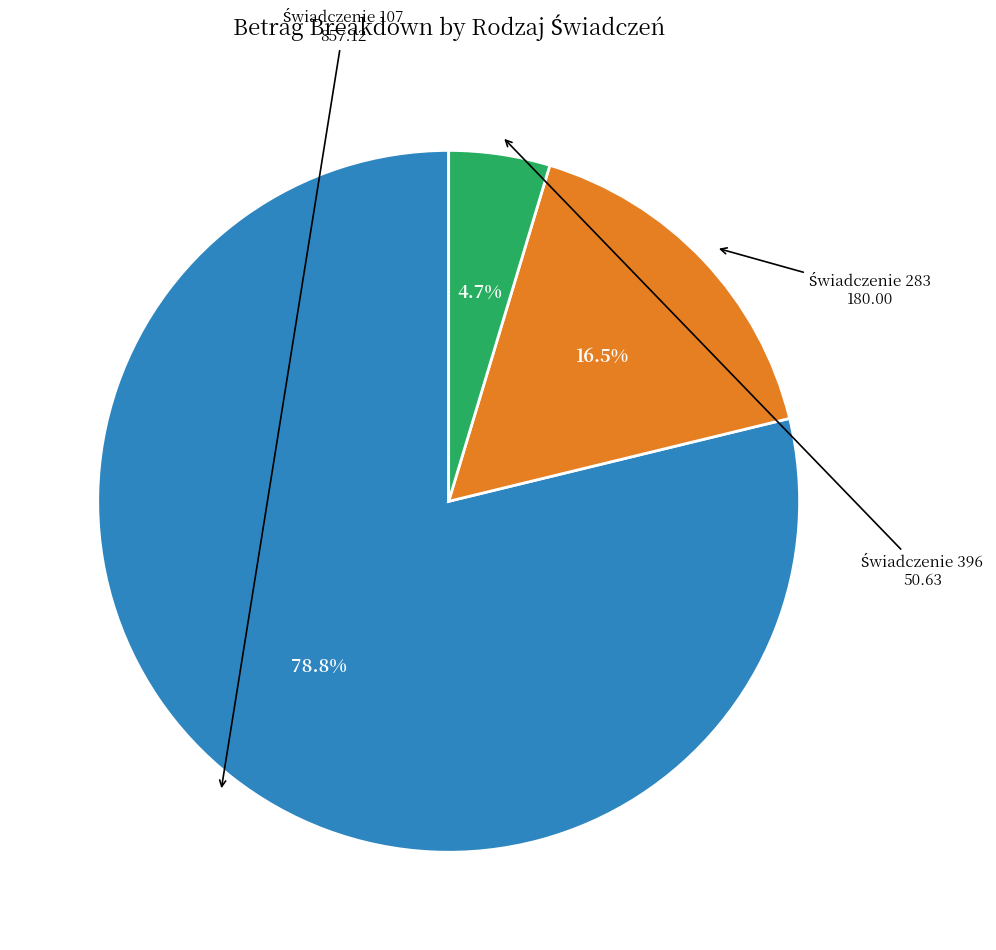

Is there a majority slice in this chart?

Yes